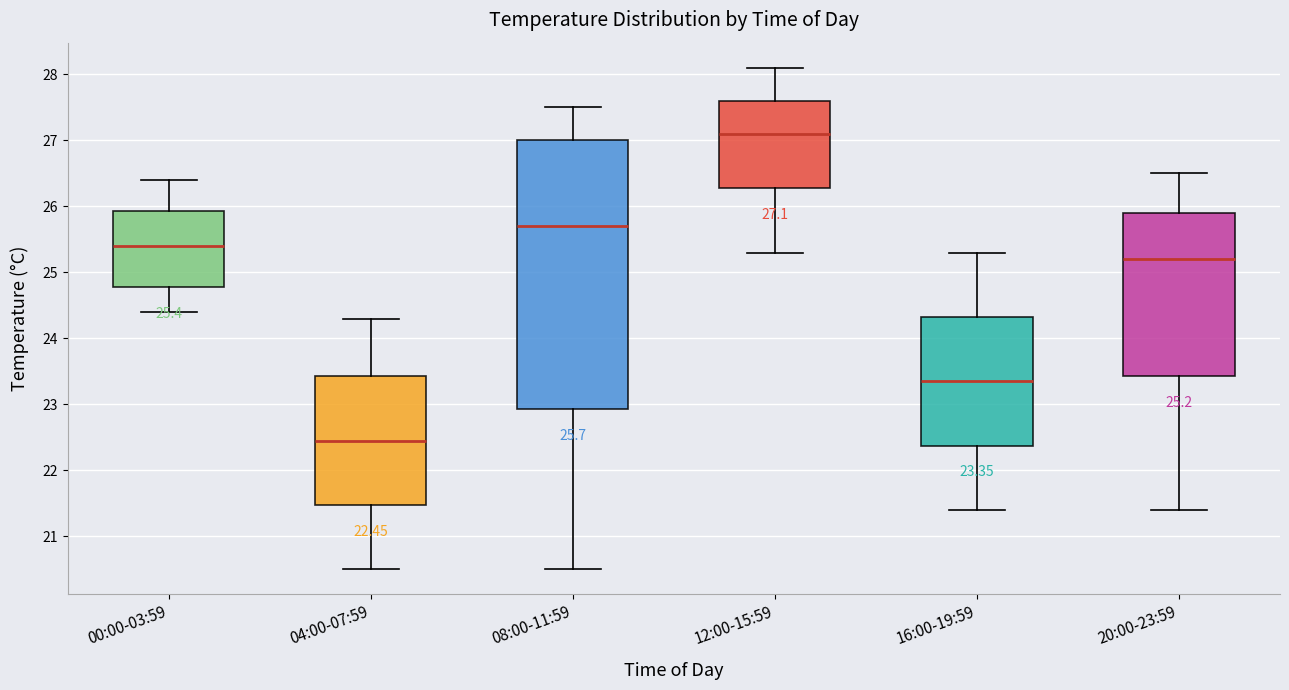

Which box has the highest median line?

12:00-15:59